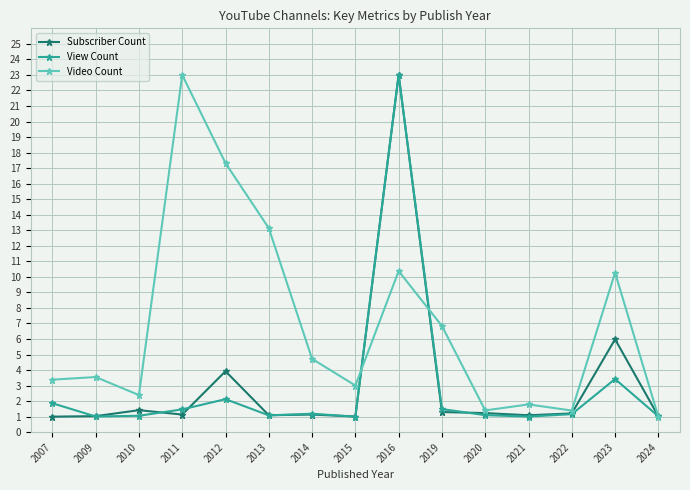

In Subscriber Count, how many points are higher than both neighbors (excluding endpoints)?

5